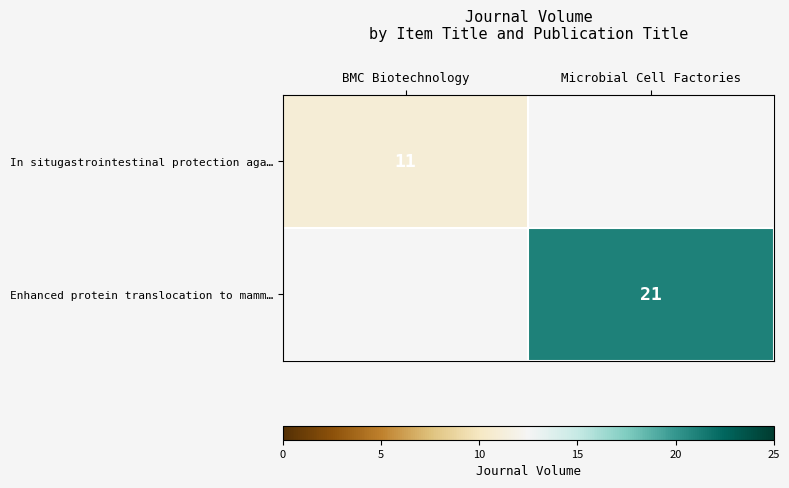

Is the value of In situgastrointestinal protection aga… at BMC Biotechnology greater than the value of Enhanced protein translocation to mamm… at Microbial Cell Factories?

No